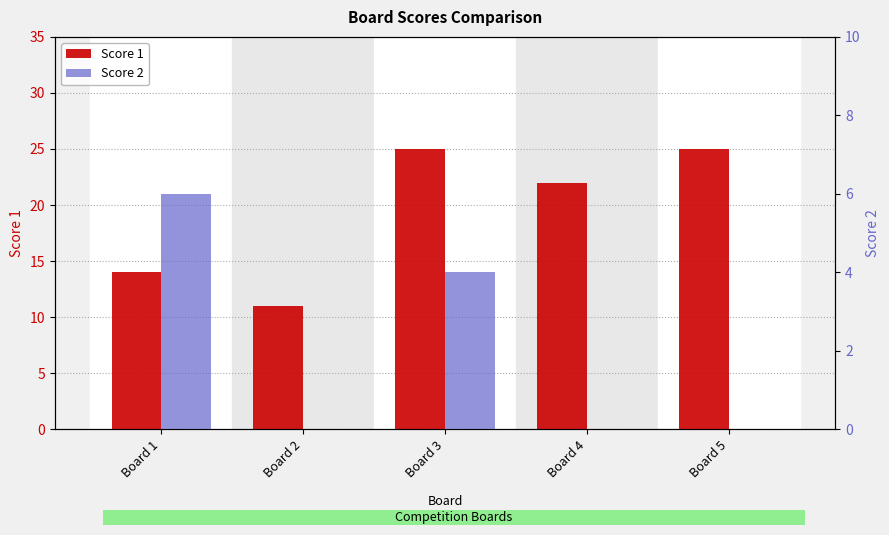

At which label does Score 1 reach its minimum?

Board 2